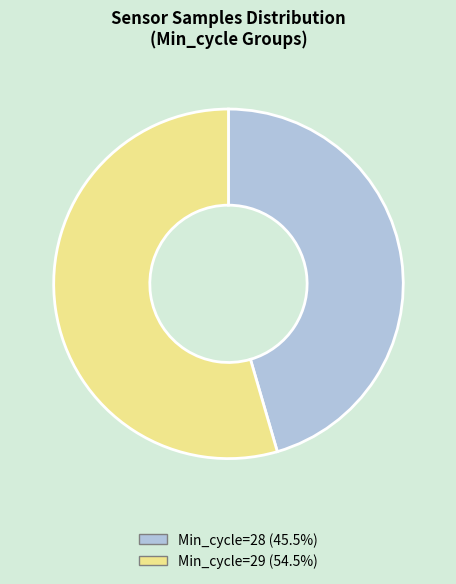

How many slices are in this pie chart?

2